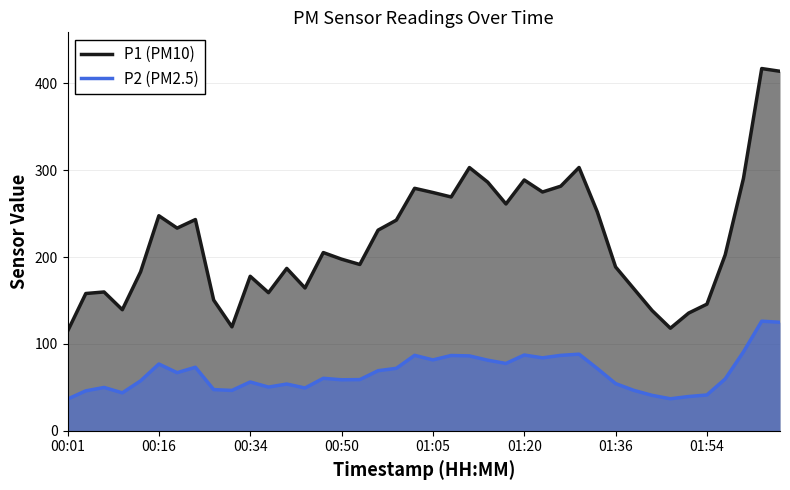

List the series in order of their peak value, highest first.

P1 (PM10), P2 (PM2.5)